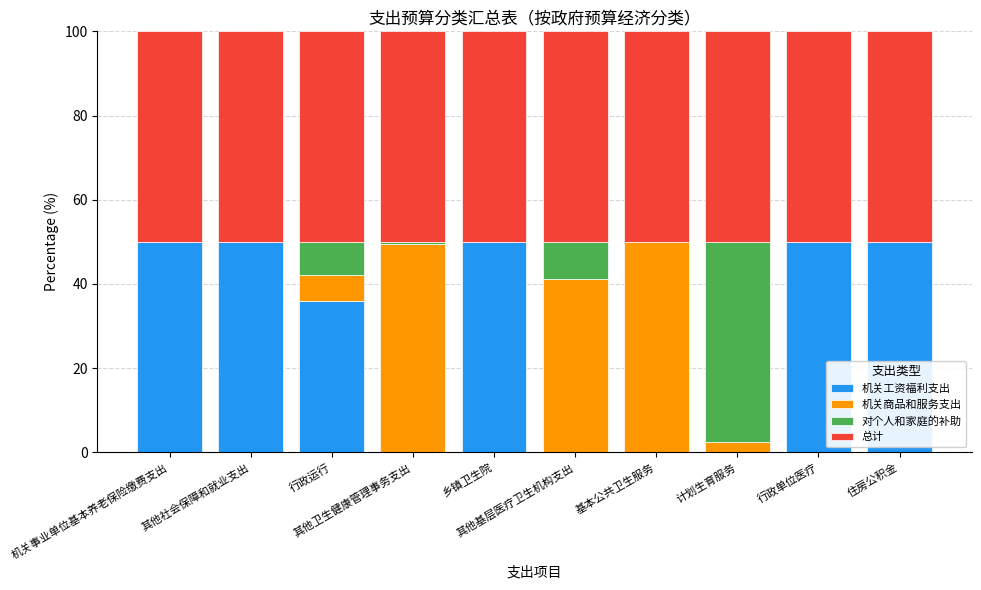

What is the maximum value for 机关工资福利支出?

50.0